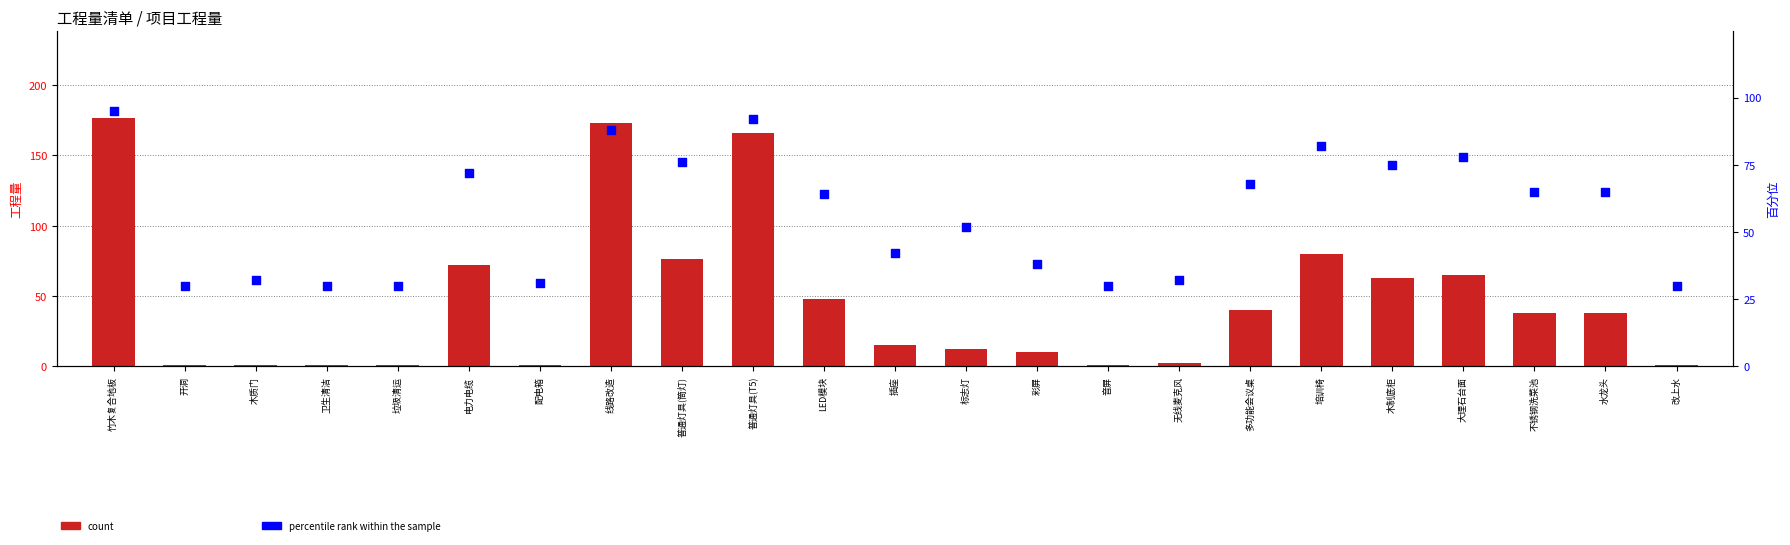

What are all the series names shown in the legend?

count, percentile rank within the sample